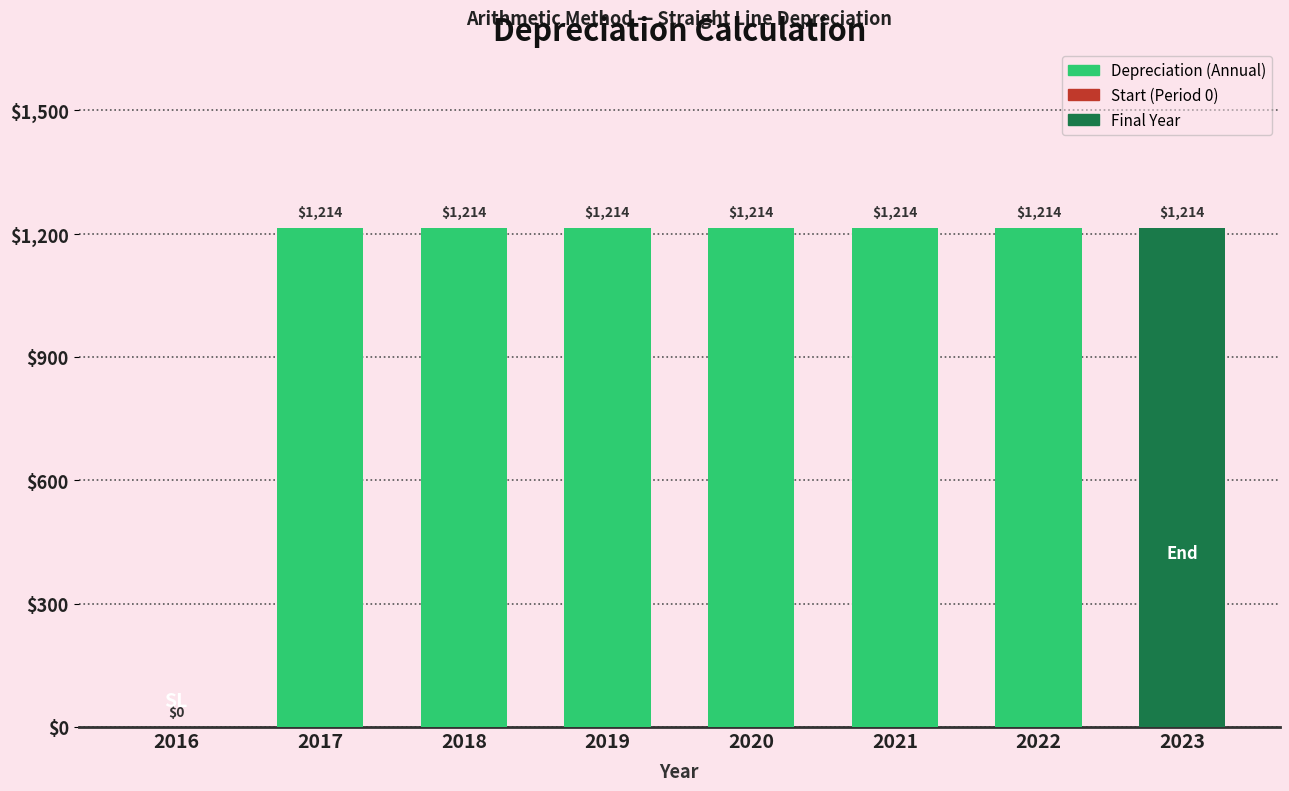

The chart shows a value of 247.5 at 2020. True or false?

False